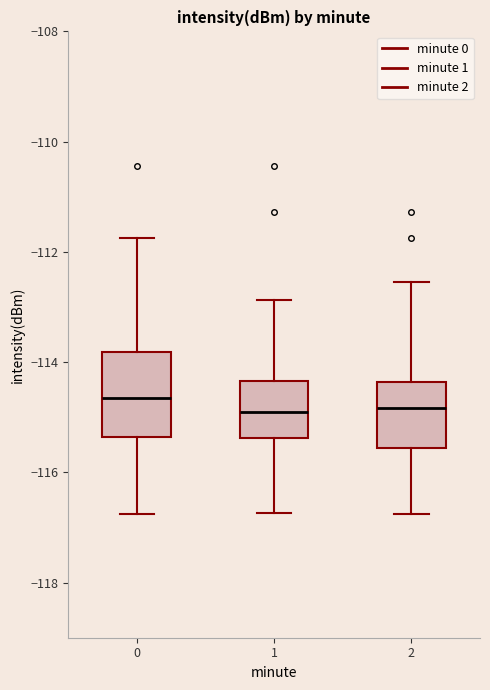

Where does the lower whisker of the box at x = 0 end on the y-axis? The values are not printed on the chart, so give them approximately, as read against the axis.

-116.8